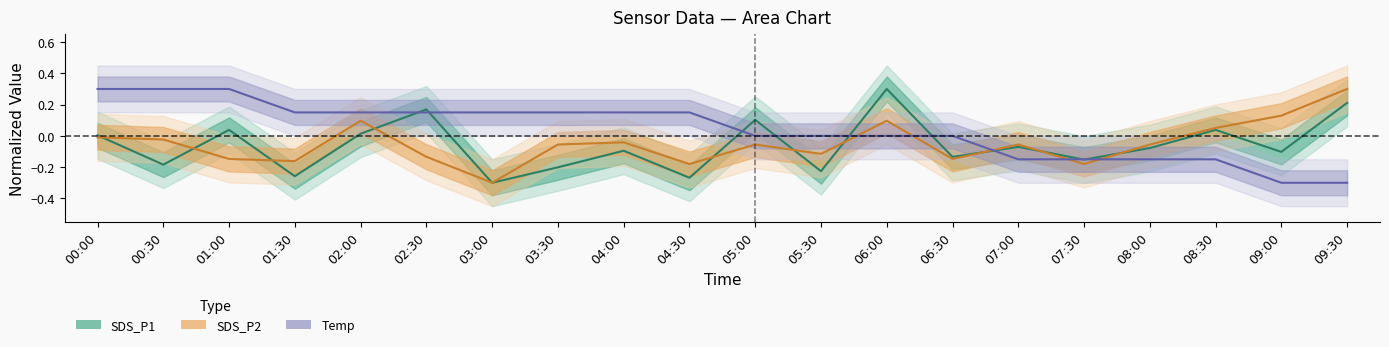

Is it true that SDS_P2 equals -0.1 at 03:00?

False